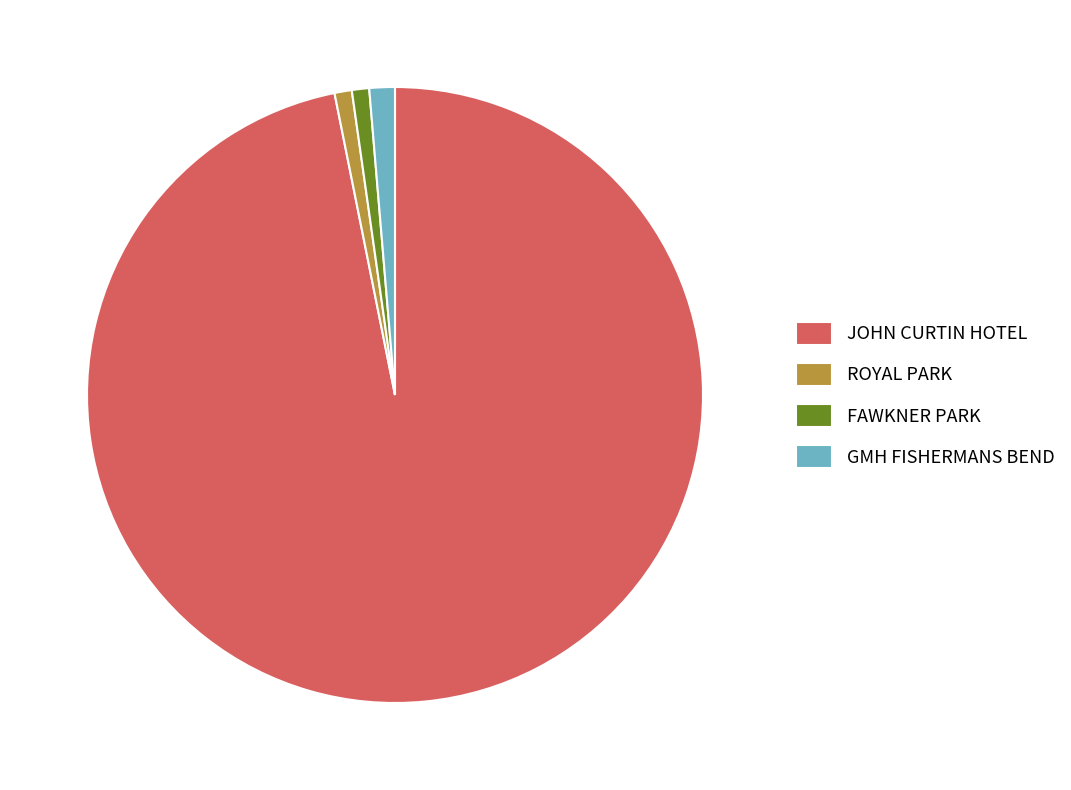

Which category has the biggest portion of the pie?

JOHN CURTIN HOTEL